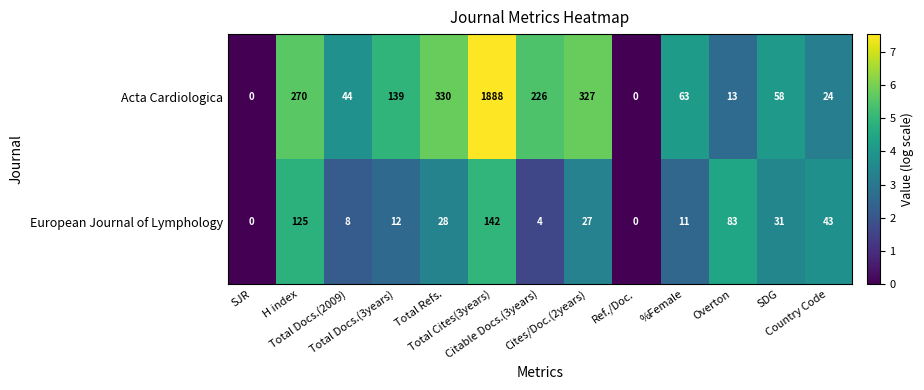

Between Overton and SDG, which series saw the biggest shift?

European Journal of Lymphology